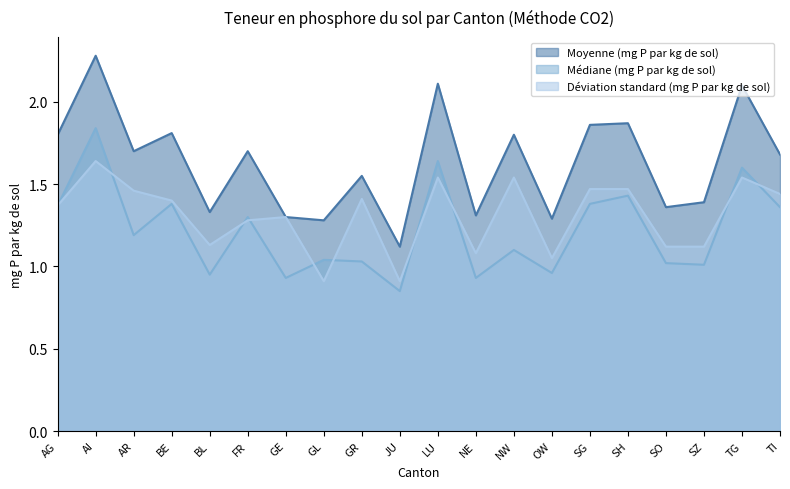

What is the total value across all series at GE?

3.5